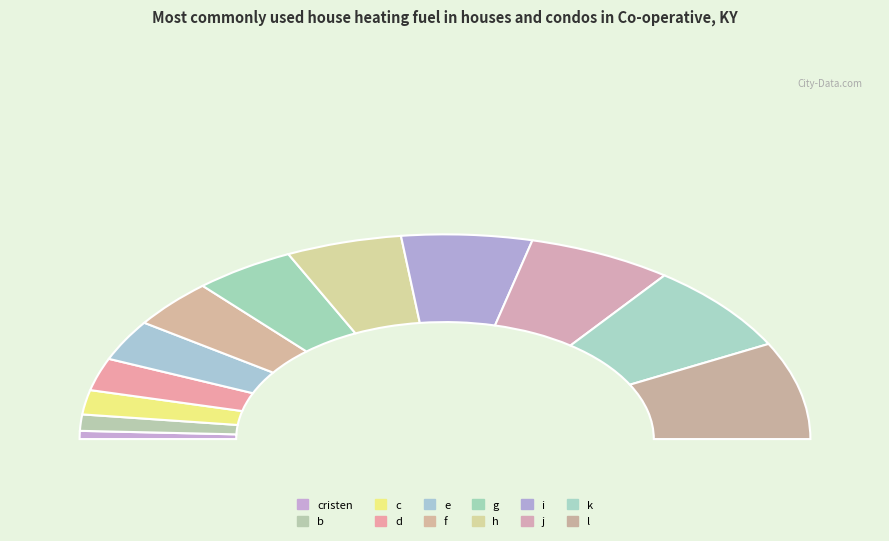

Do cristen and i together represent more than half of the pie?

No